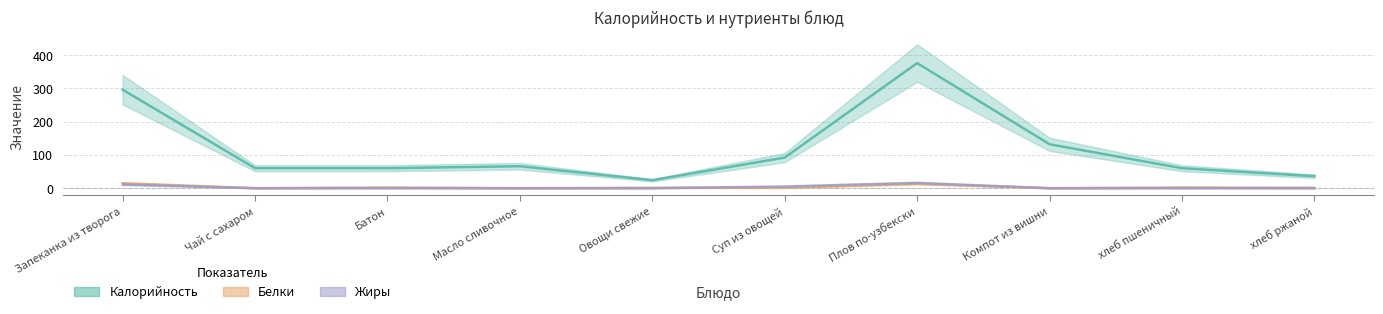

What is the total value across all series at Овощи свежие?

25